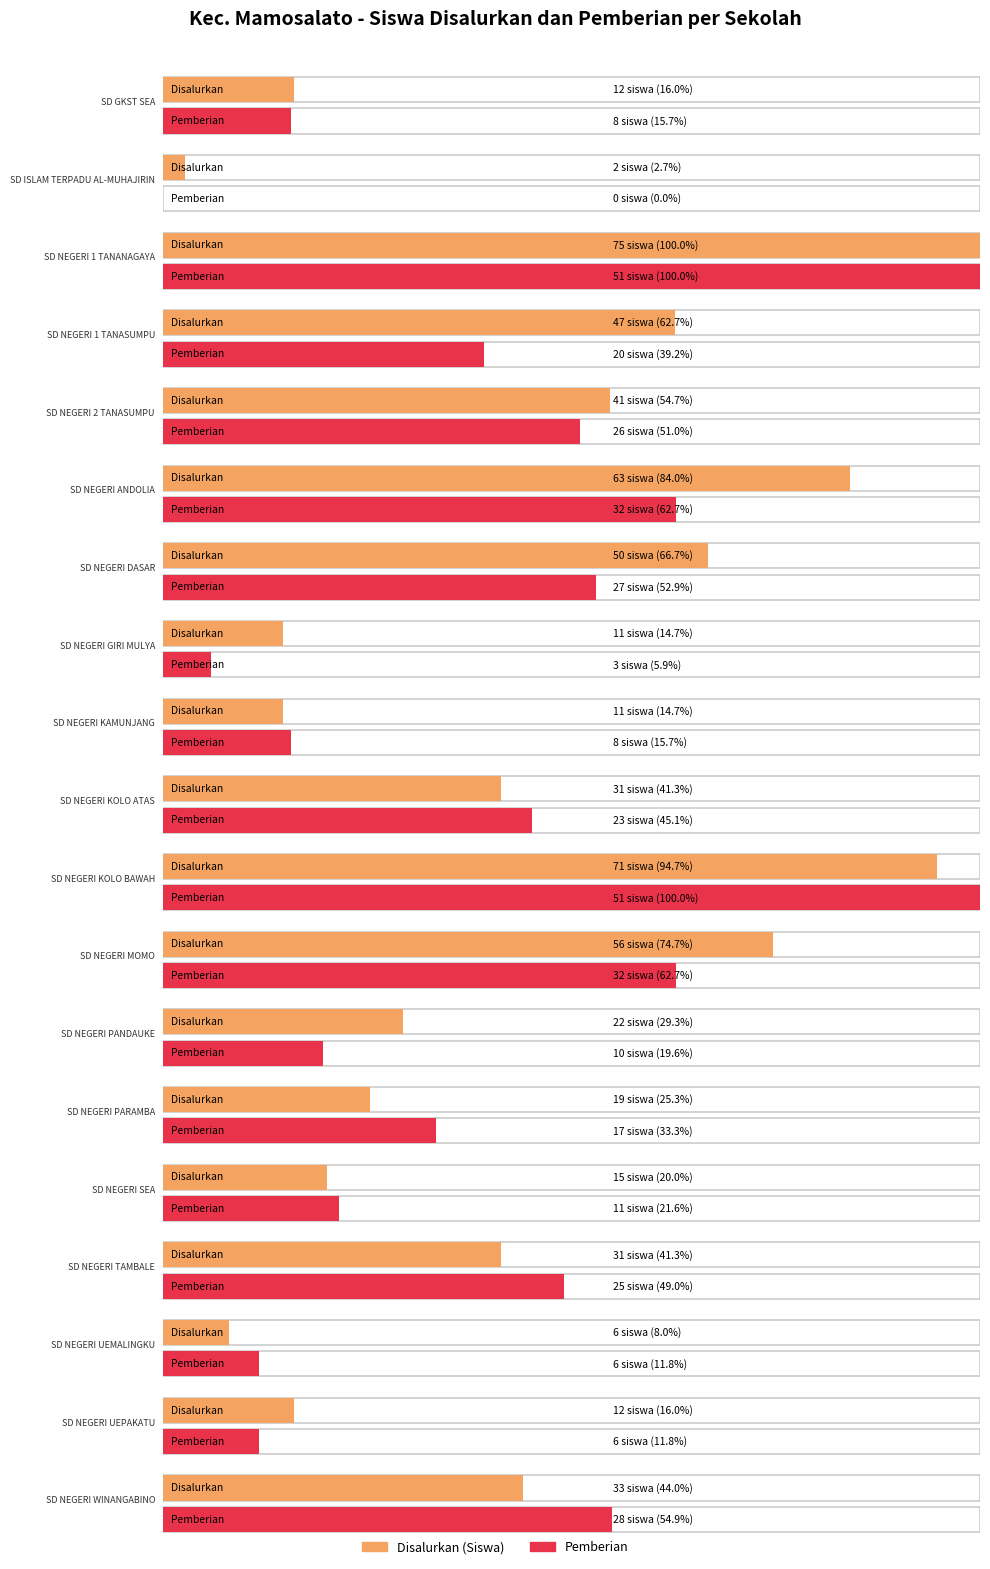

What is the label of the 19th bar from the left?

SD NEGERI WINANGABINO